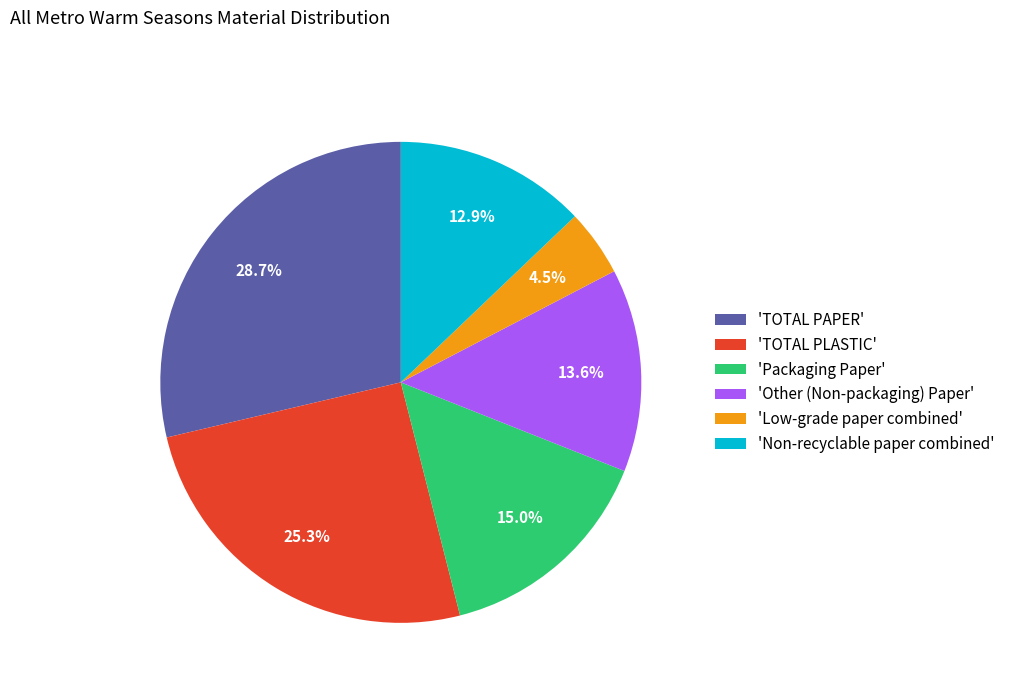

What percentage is NOT represented by 'TOTAL PLASTIC'?

74.7%